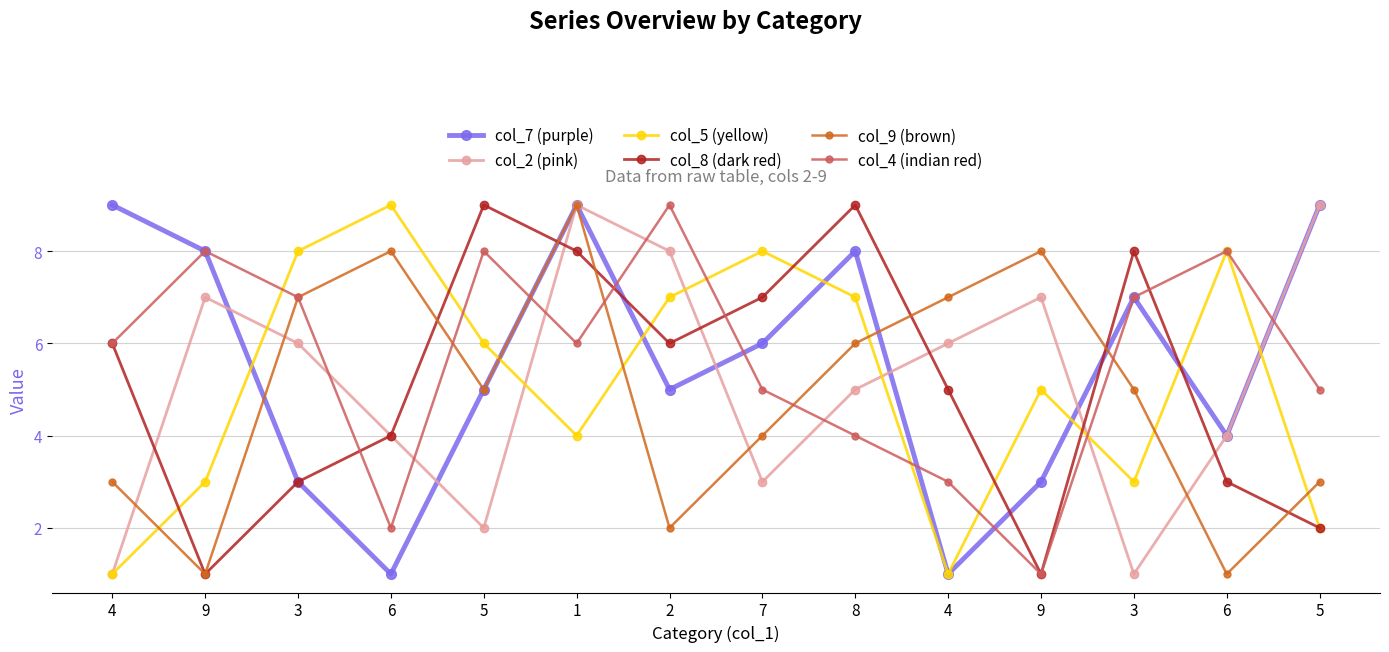

How many intersections are there between col_2 (pink) and col_5 (yellow)?

6